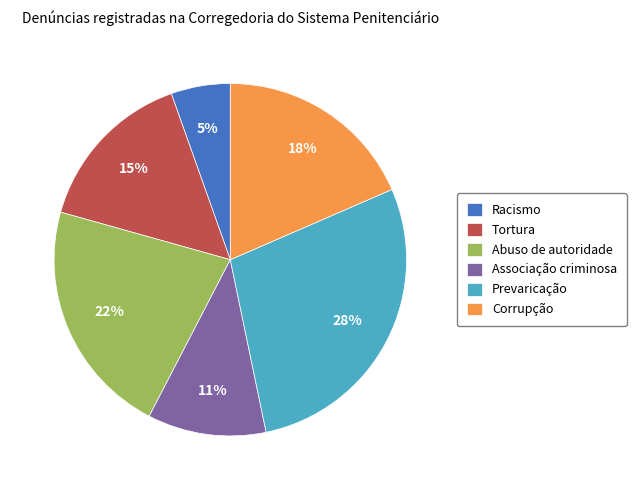

Do Tortura and Prevaricação together represent more than half of the pie?

No